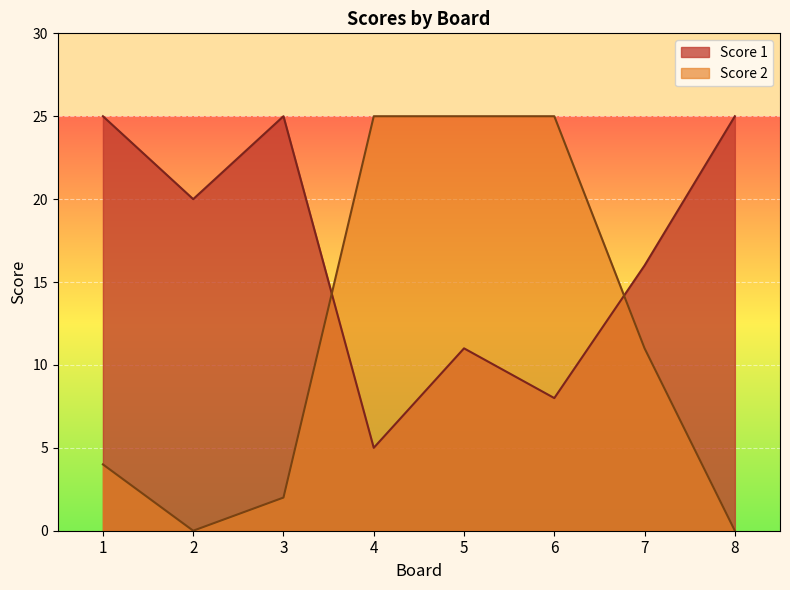

Reading left to right, what are all the values shown in this chart?

Score 1: 1=25	2=20	3=25	4=5	5=11	6=8	7=16	8=25
Score 2: 1=4	2=0	3=2	4=25	5=25	6=25	7=11	8=0